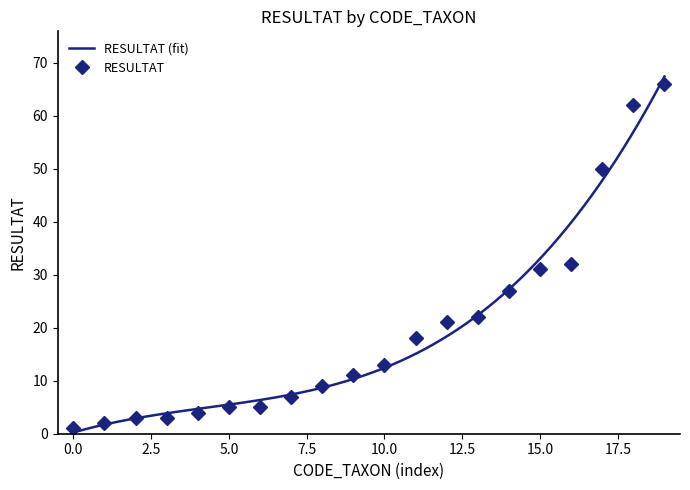

Is this an area chart (filled region under the line)?

No